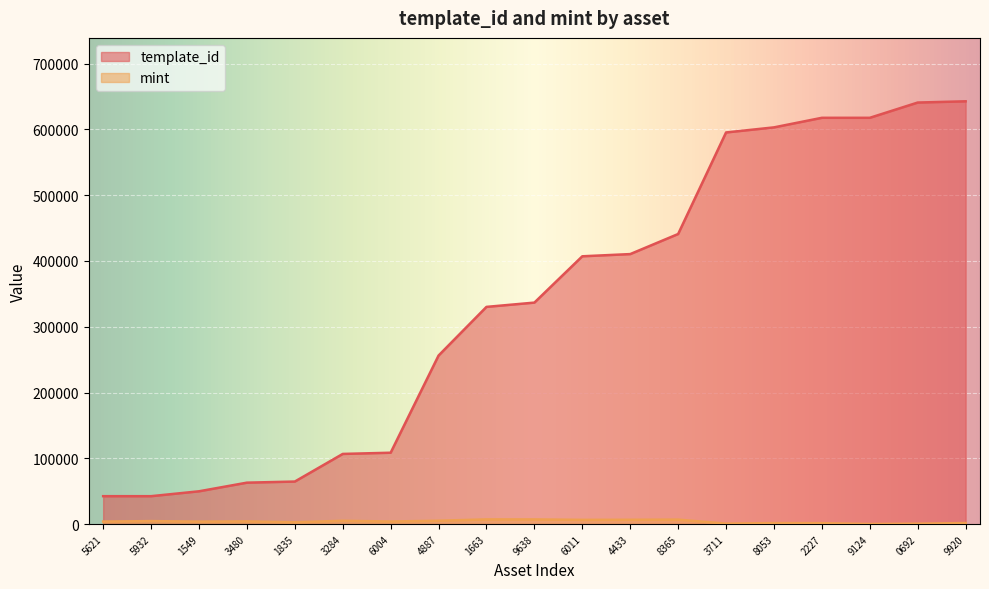

What is the highest value of the template_id series?

642581